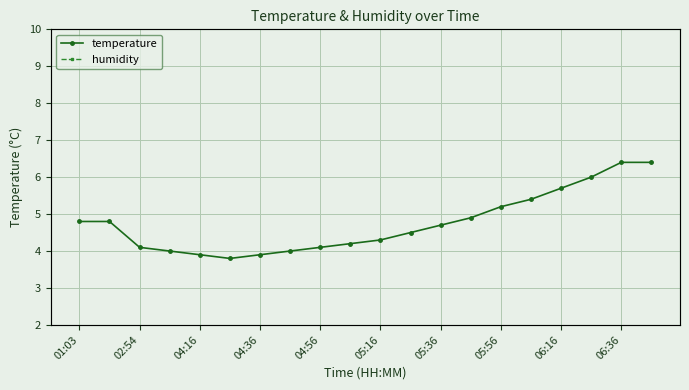

The value of temperature at 04:56 is 4.1. True or false?

True